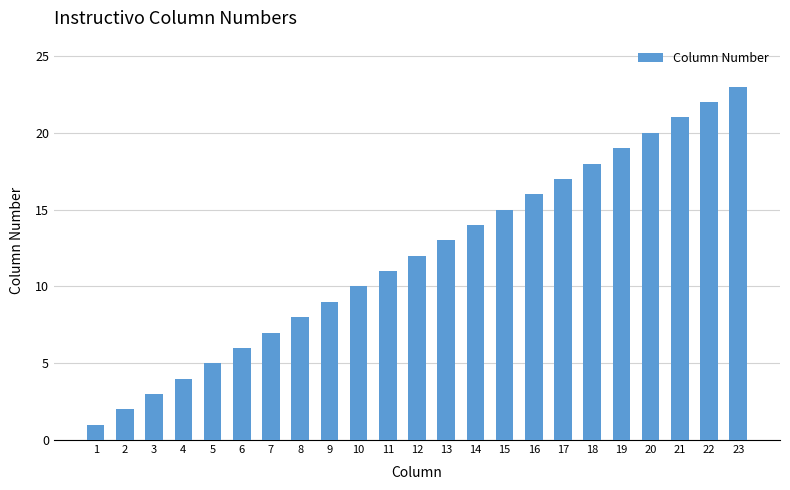

What is the minimum value shown in the chart?

1